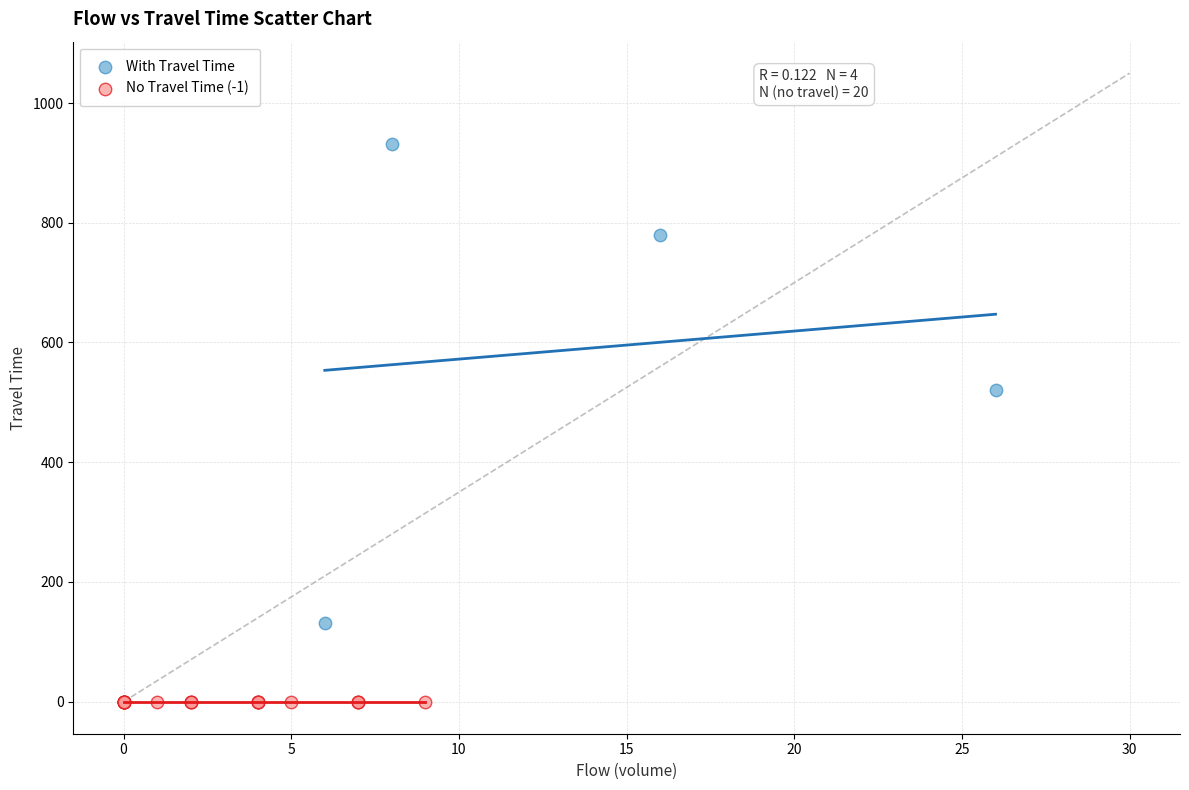

Which series reaches the minimum Y coordinate?

No Travel Time (-1)